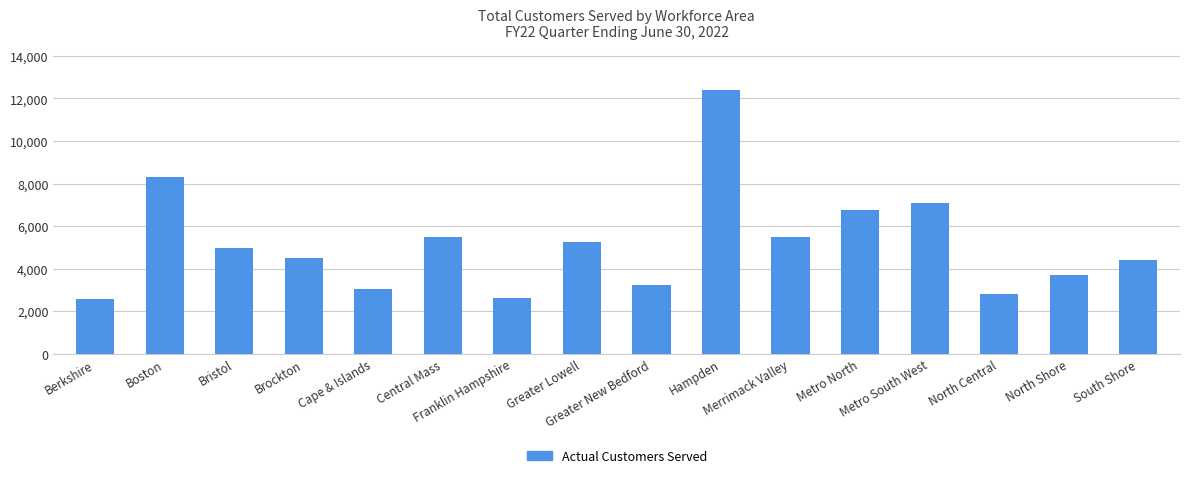

Are the bars grouped side by side (vs. stacked)?

No